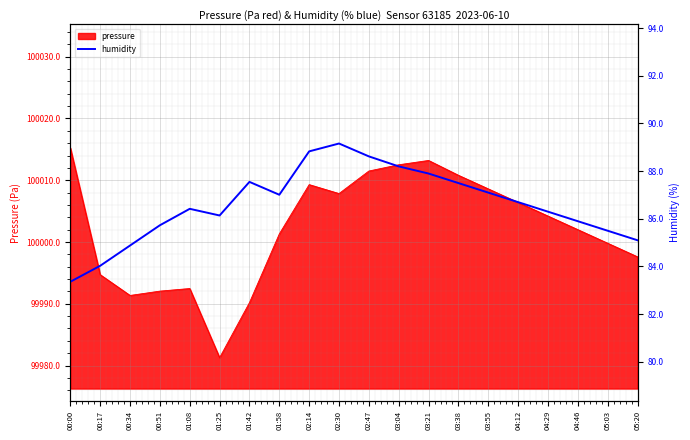

What is the lowest value of the pressure series?

99981.3